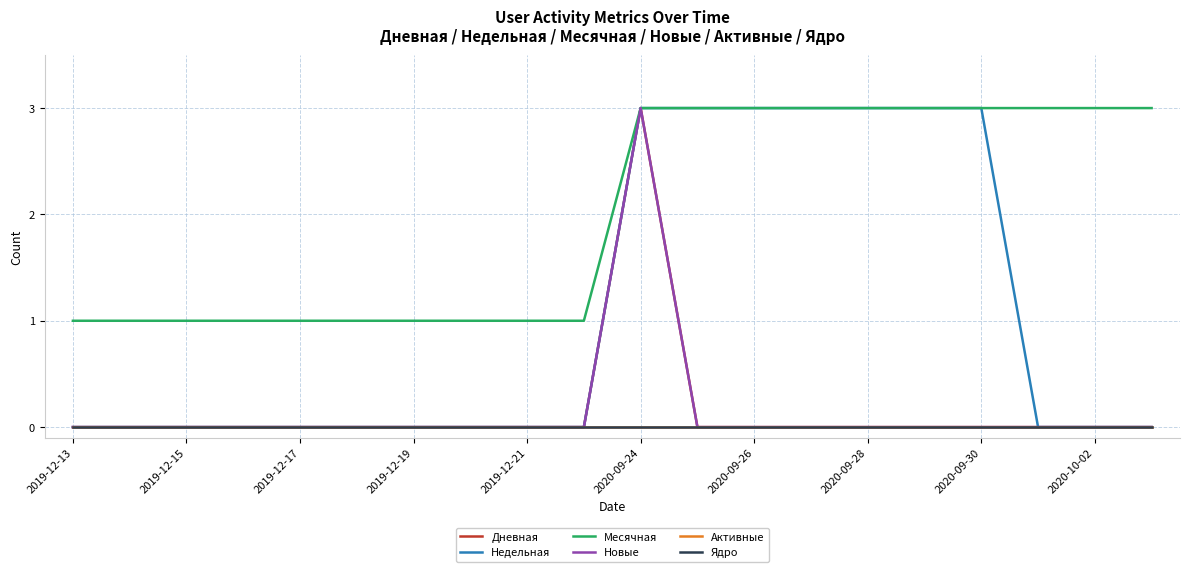

True or false: Дневная and Активные intersect in this chart.

False